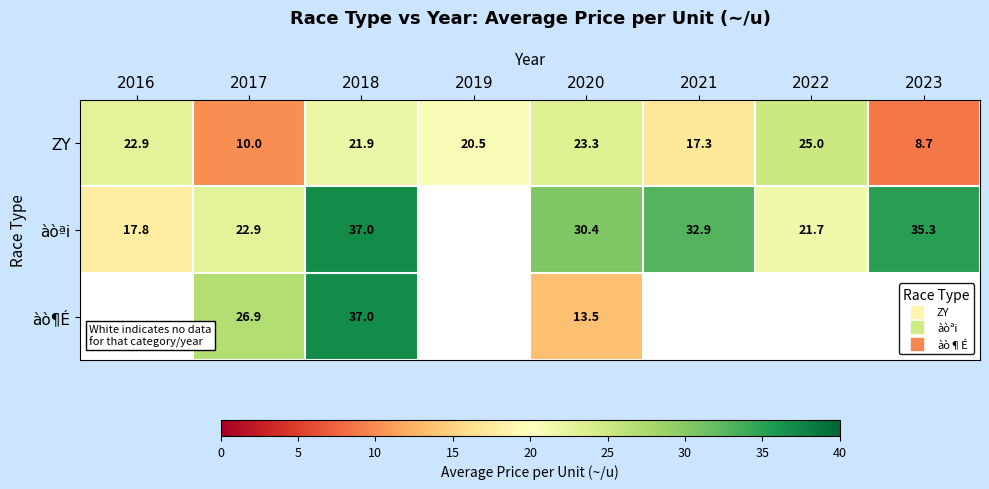

What is the approximate value of àò¶É at 2017?

26.9